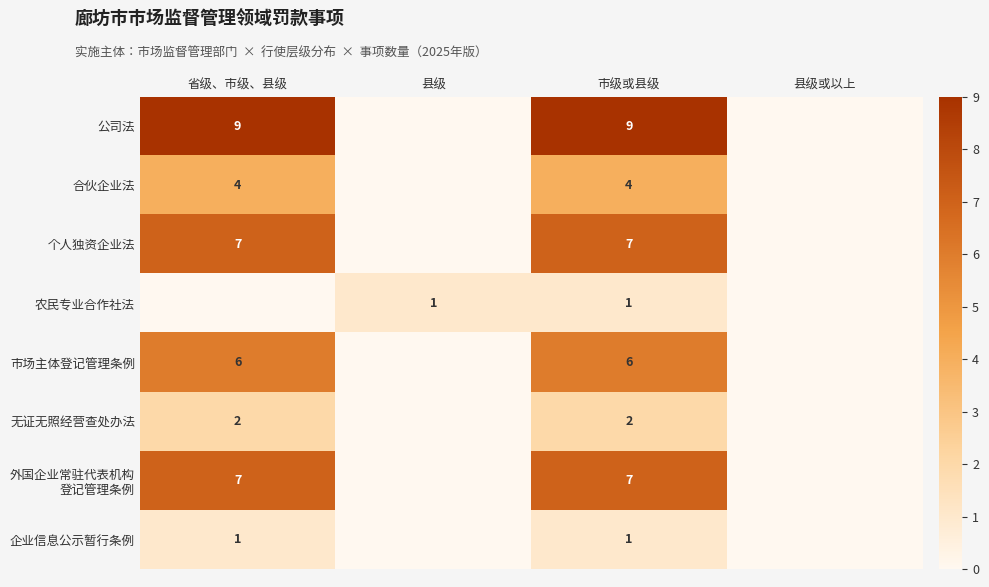

True or false: 无证无照经营查处办法 has a value of 4 at 省级、市级、县级.

False